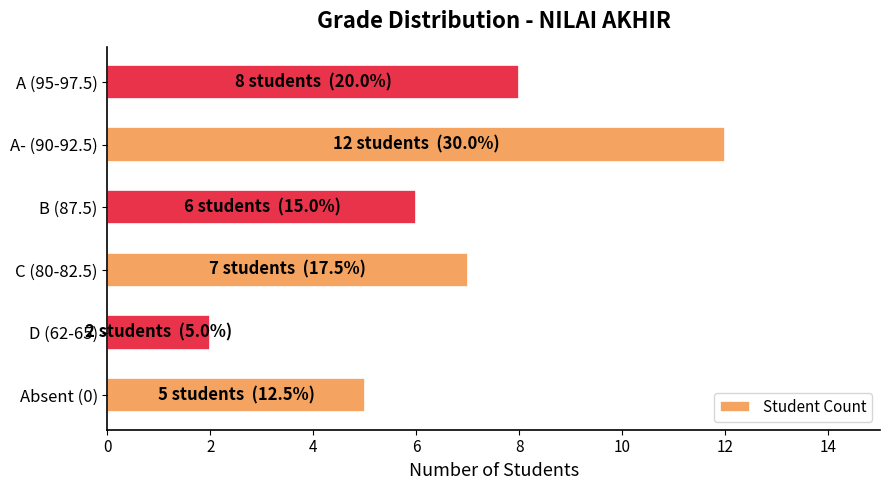

Read the value at A- (90-92.5).

12